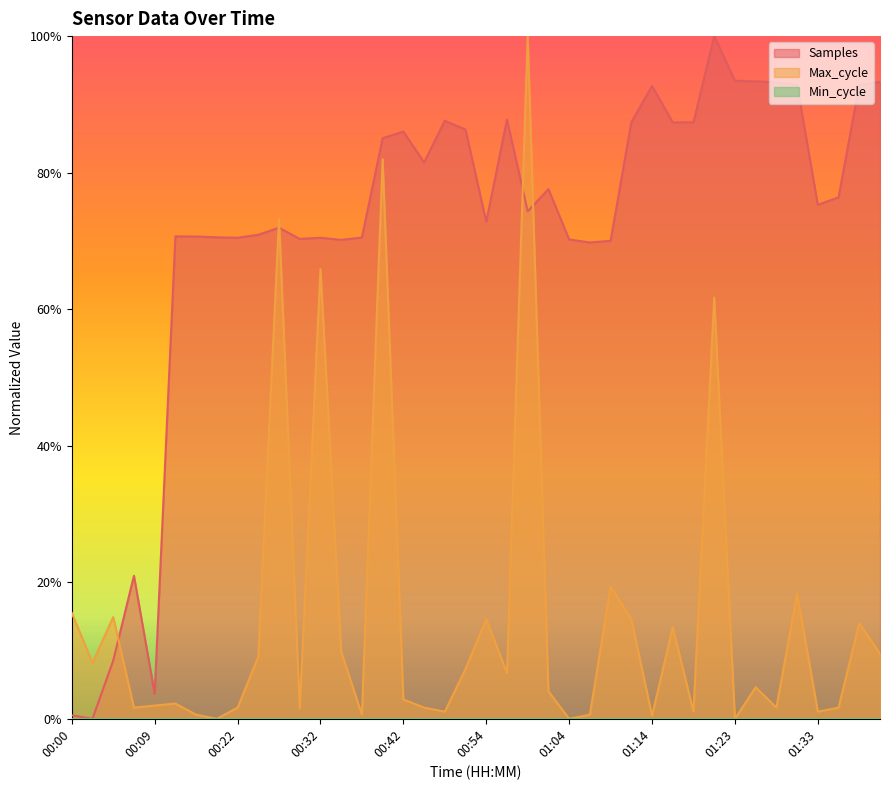

How many values in the Samples series exceed 0?

39